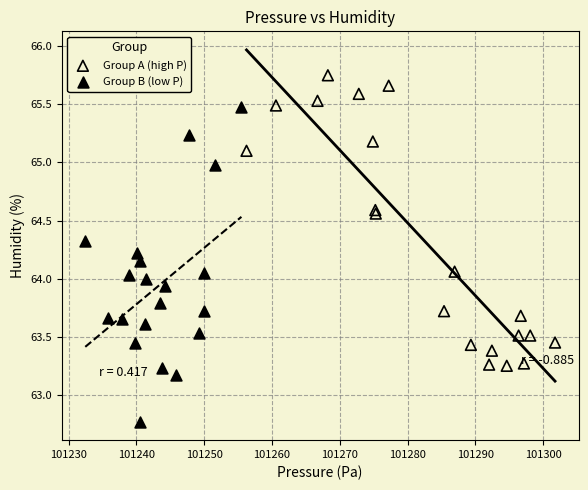

Which series reaches the maximum Y coordinate?

Group A (high P)